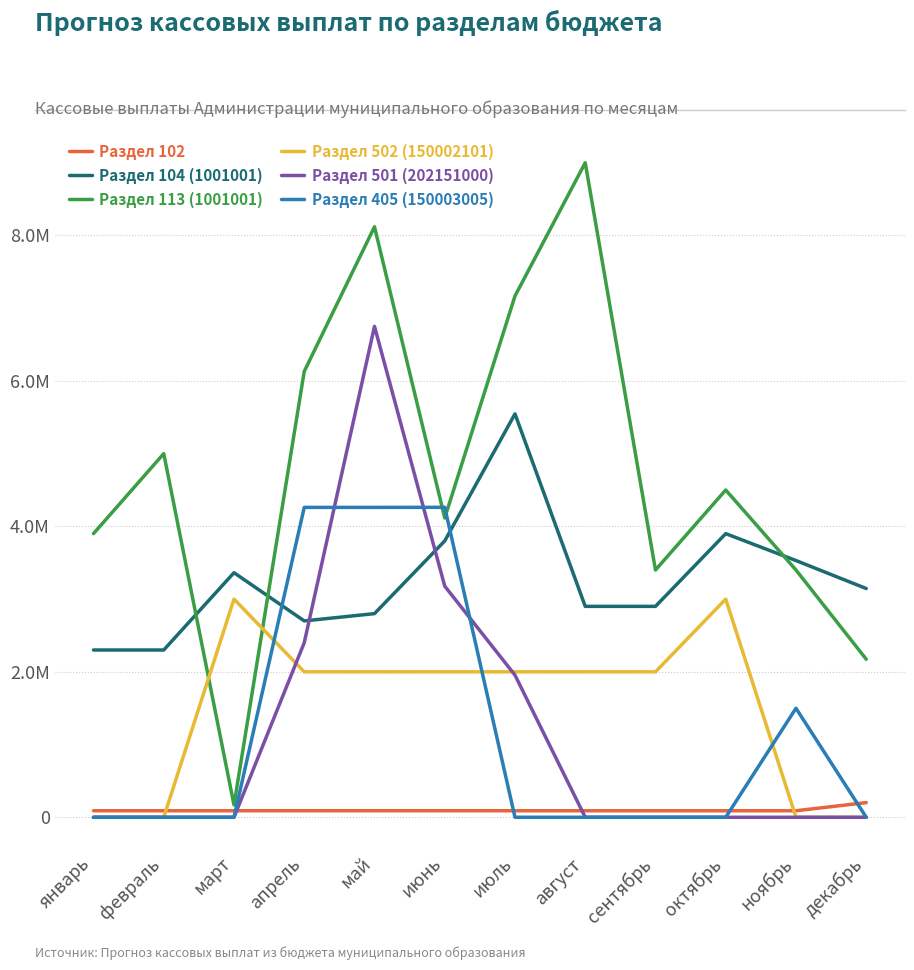

True or false: Раздел 501 (202151000) has a value of 514936.4 at июль.

False